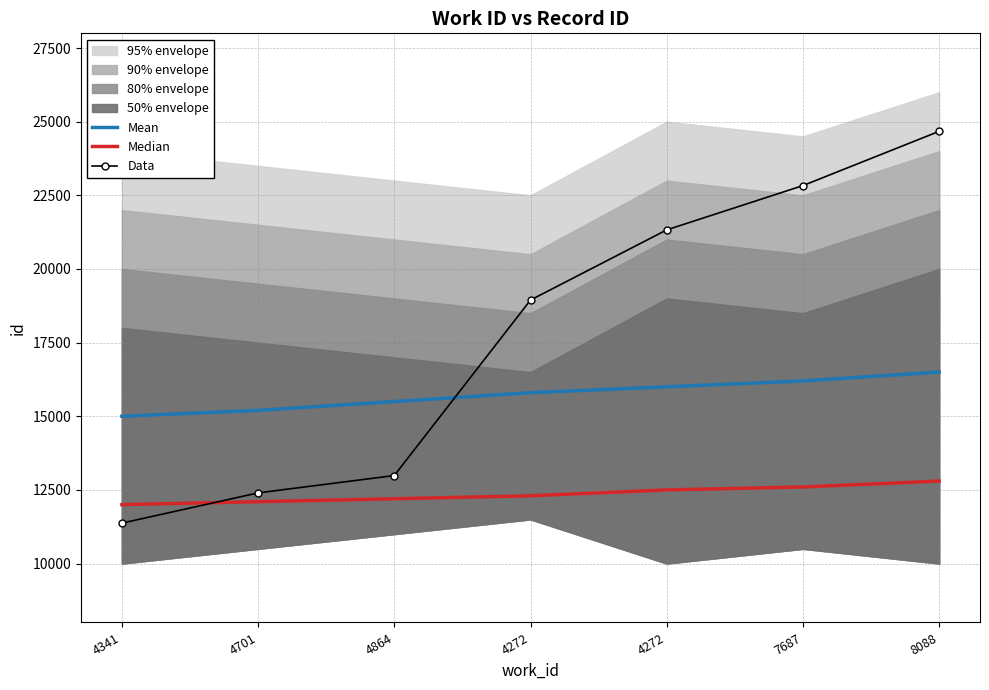

What is the sum of the Median values at 4864 and 7687?

24800